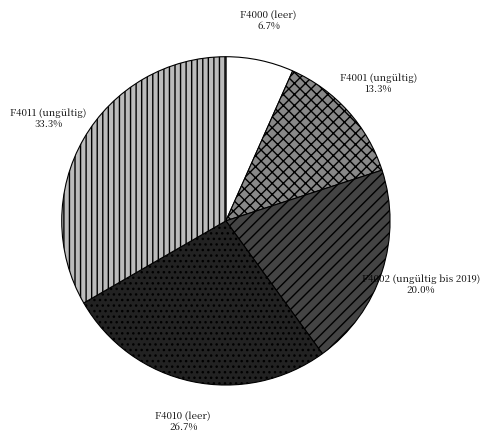

Rank the categories by value from lowest to highest.

F4000 (leer), F4001 (ungültig), F4002 (ungültig bis 2019), F4010 (leer), F4011 (ungültig)